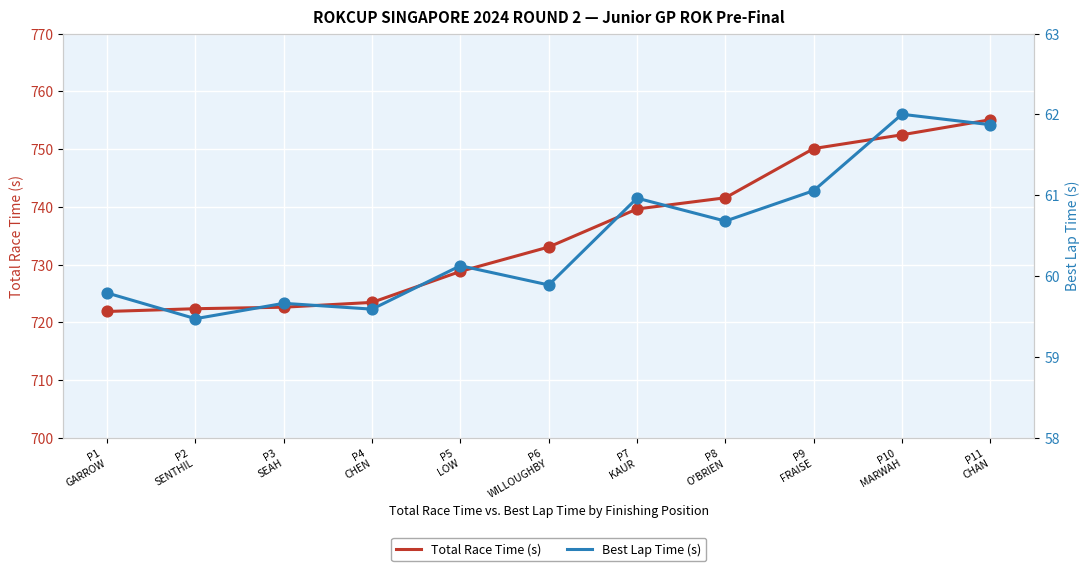

At which category is the sum across all series the highest?

P11
CHAN